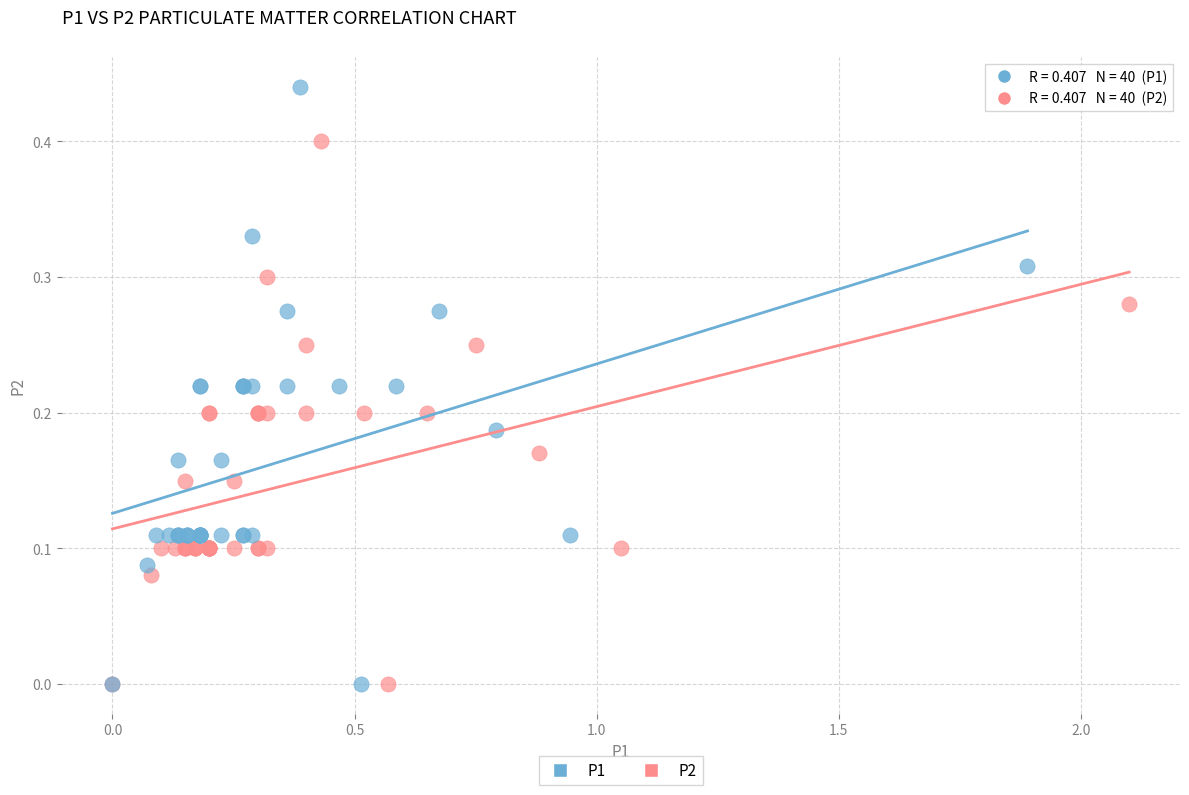

Which series has the largest Y range (max minus min)?

P1